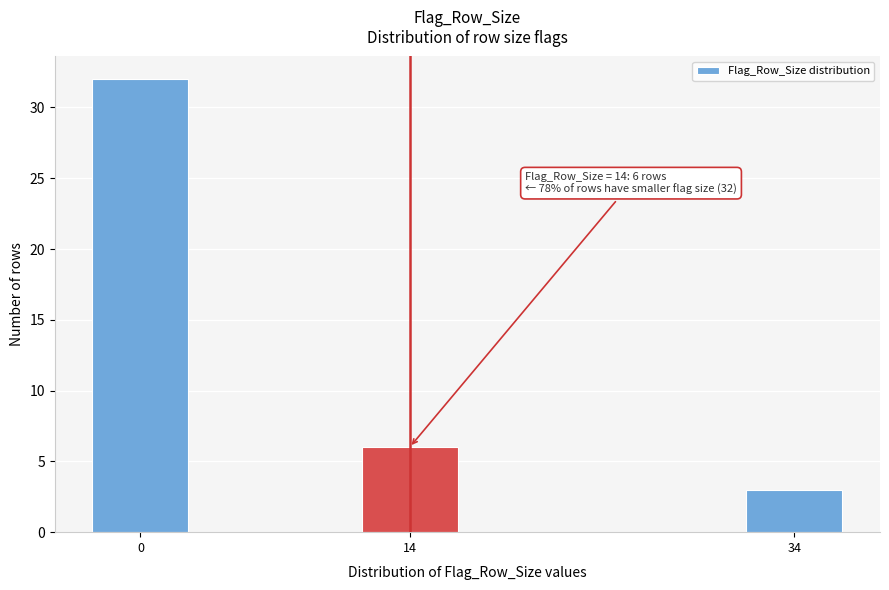

Reading left to right, extract all data points from this chart.

0=32	14=6	34=3